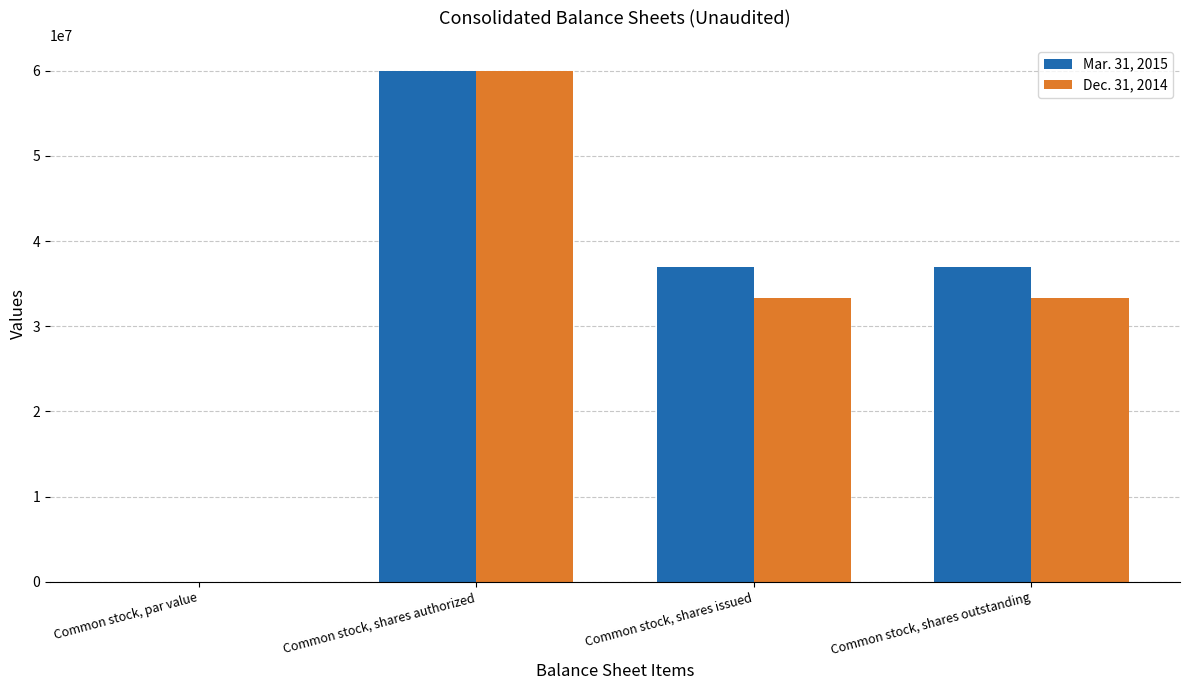

What is the sum of all Mar. 31, 2015 values?

134004000.0